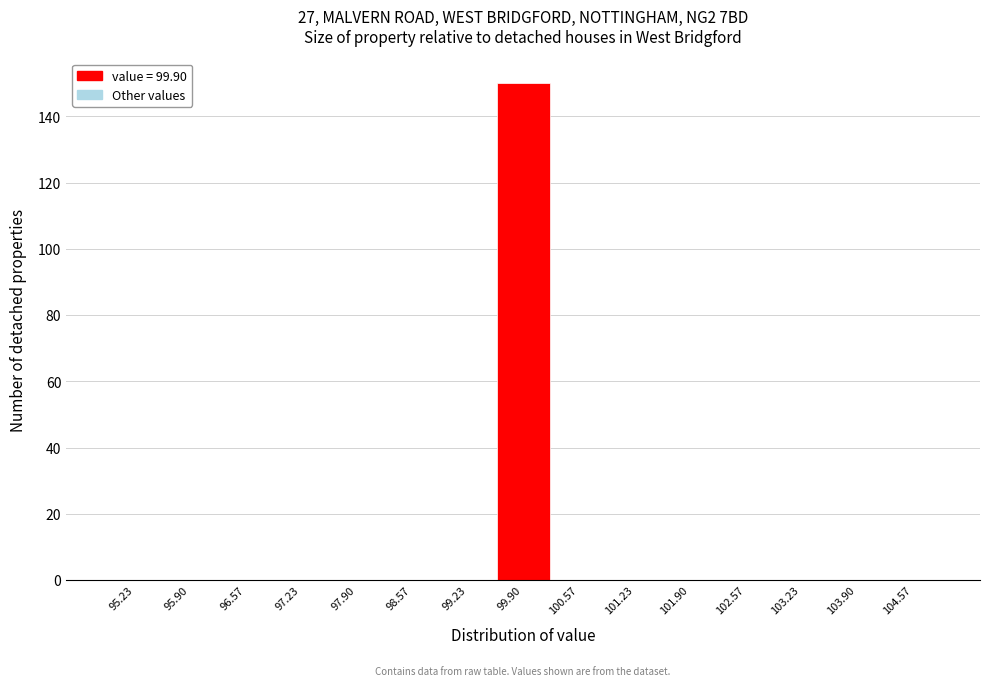

Reading left to right, list every bar in this chart as the range it spans on the x-axis followed by its height. Neither the bar edges nor the heights are printed on the chart, so give them approximately, as read against the axes.

94.9 to 95.6: 0
95.6 to 96.2: 0
96.2 to 96.9: 0
96.9 to 97.6: 0
97.6 to 98.2: 0
98.2 to 98.9: 0
98.9 to 99.6: 0
99.6 to 100.2: 150
100.2 to 100.9: 0
100.9 to 101.6: 0
101.6 to 102.2: 0
102.2 to 102.9: 0
102.9 to 103.6: 0
103.6 to 104.2: 0
104.2 to 104.9: 0